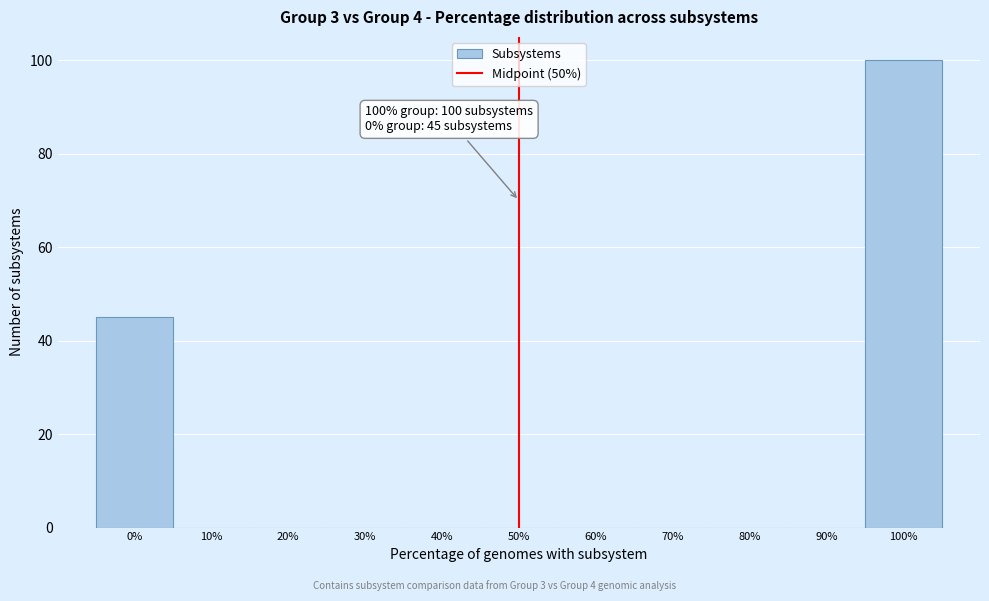

Which range on the x-axis has the tallest bar?

95 to 105